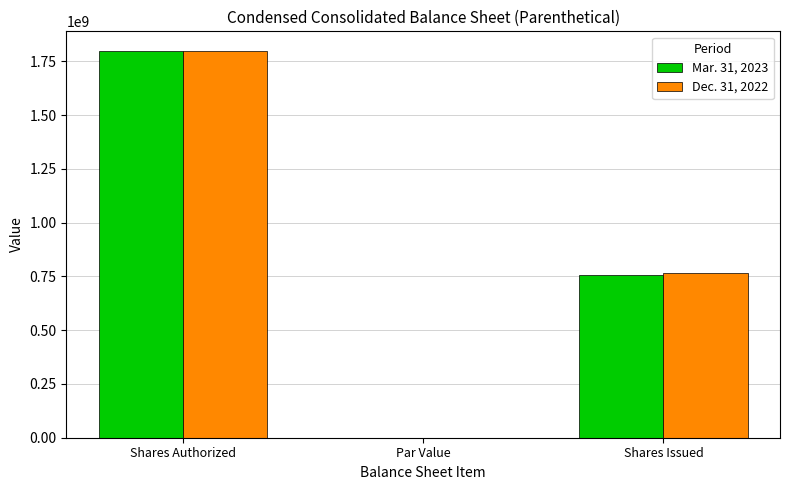

What is the difference between the Mar. 31, 2023 values at Par Value and Shares Authorized?

1799999999.9